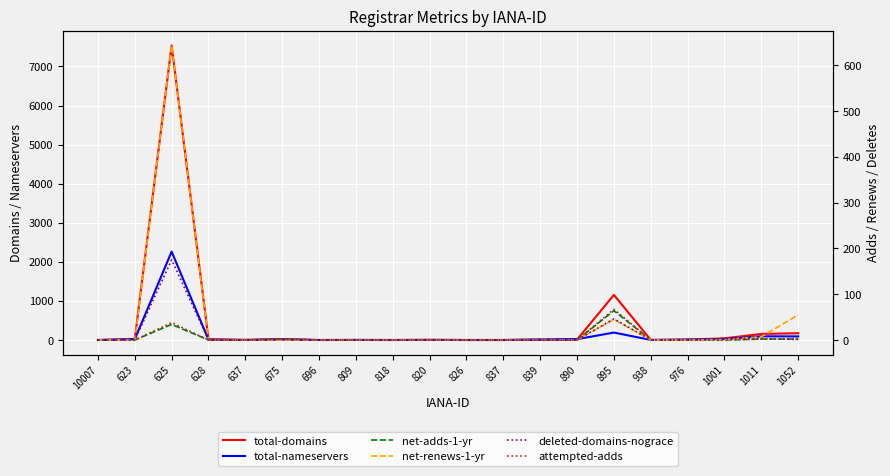

What is the value of the total-domains point at the 14th from the left?

11